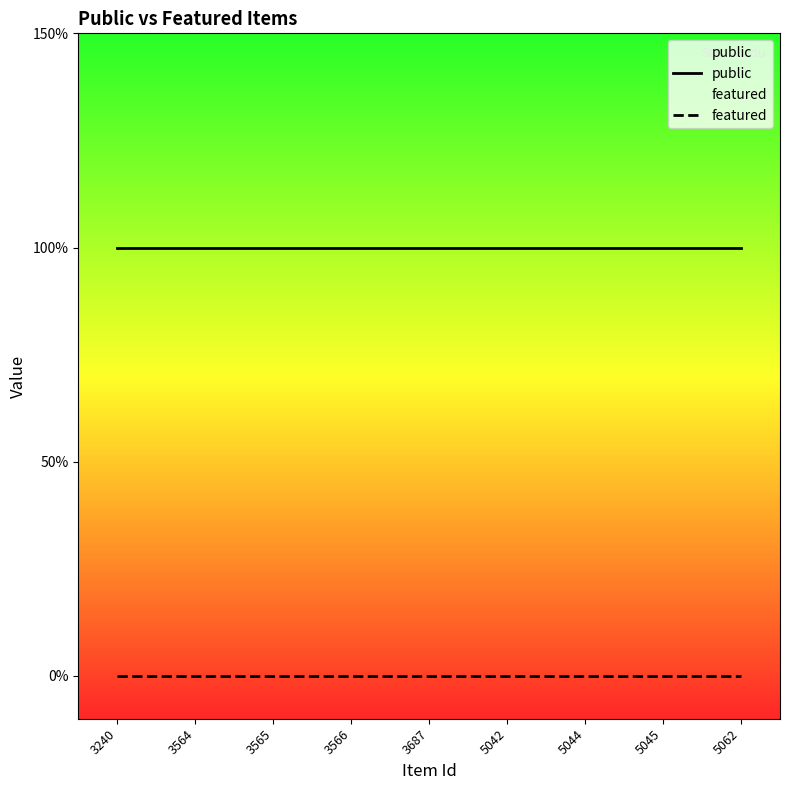

At which category does the chart reach its minimum across all series?

3240